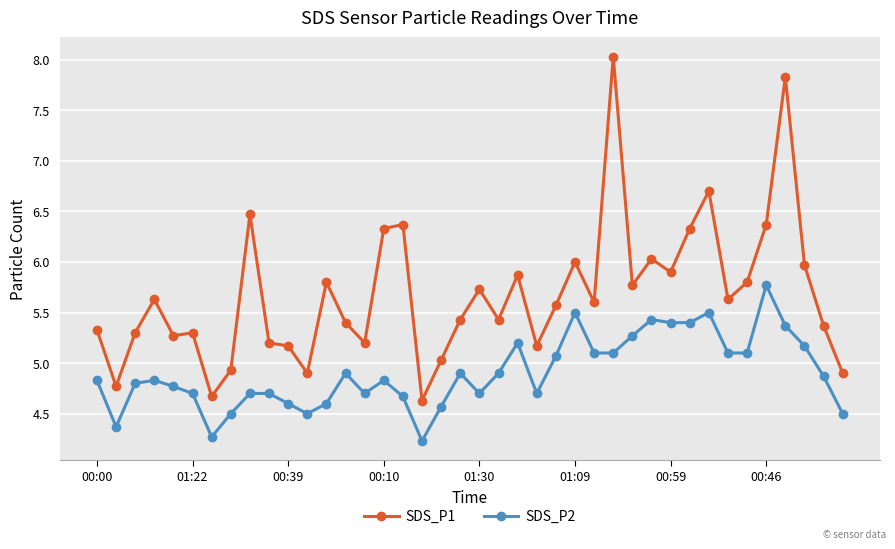

List the series in order of their peak value, lowest first.

SDS_P2, SDS_P1